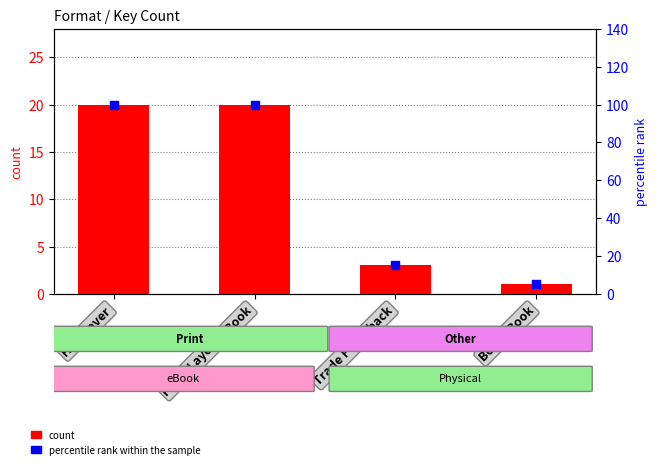

Which series reaches the minimum Y coordinate?

count